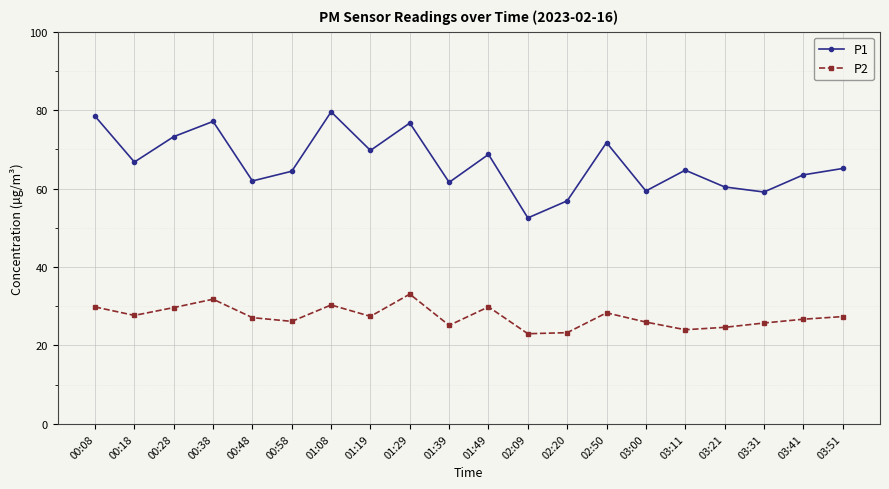

What is the lowest value of the P1 series?

52.5